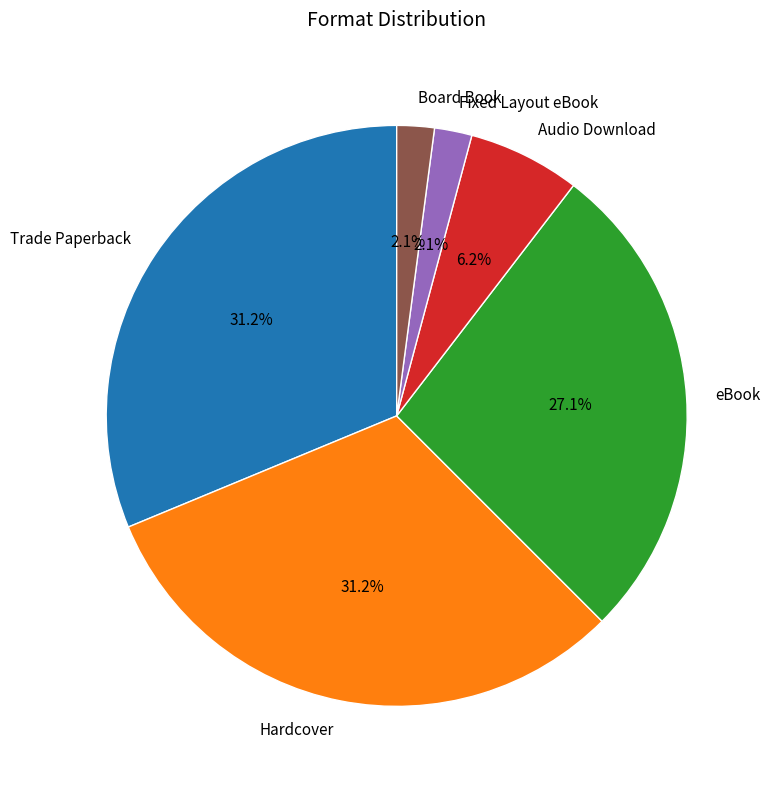

Combined, what portion of the pie is Board Book and Audio Download?

8.3%